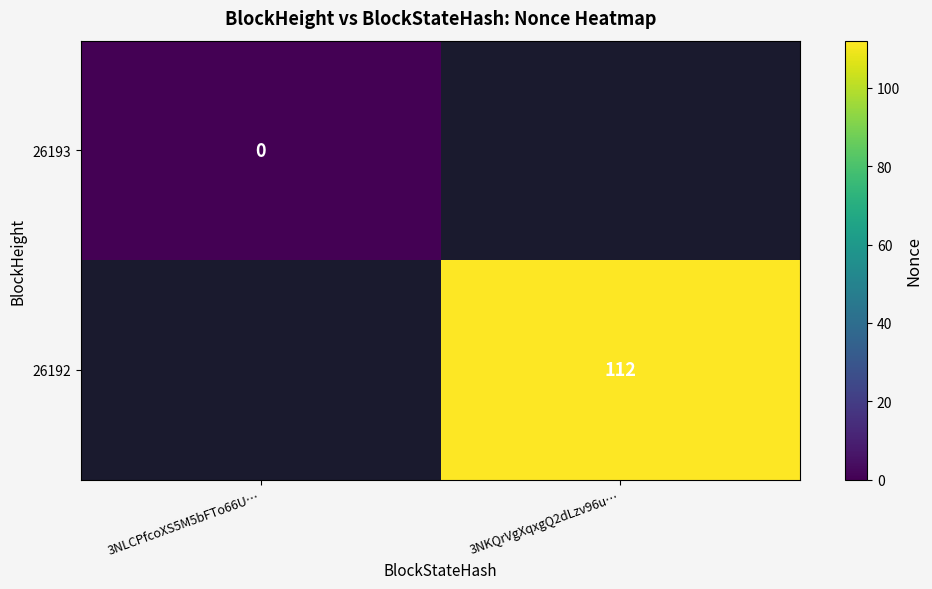

Is it true that 26192 equals 112 at 3NKQrVgXqxgQ2dLzv96u…?

True